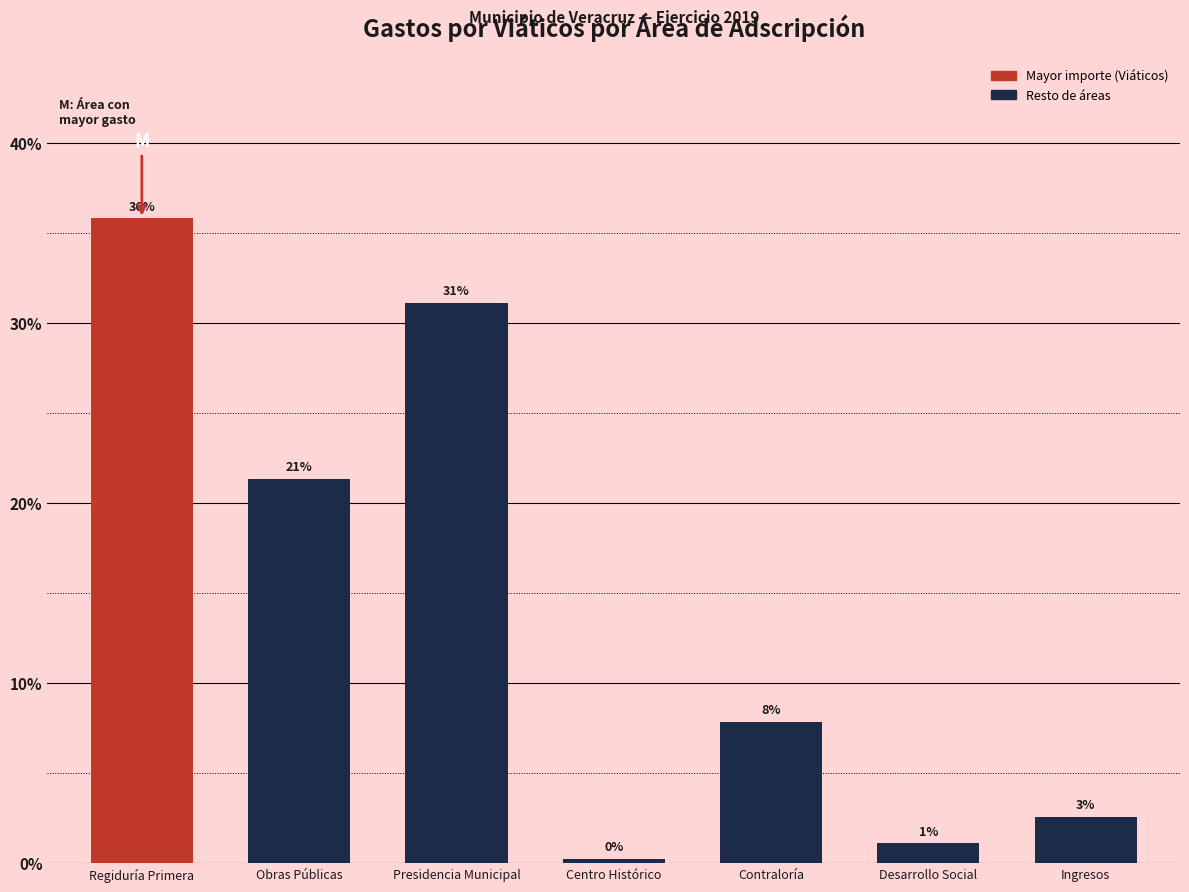

What is the difference between the maximum and minimum values?

35.5